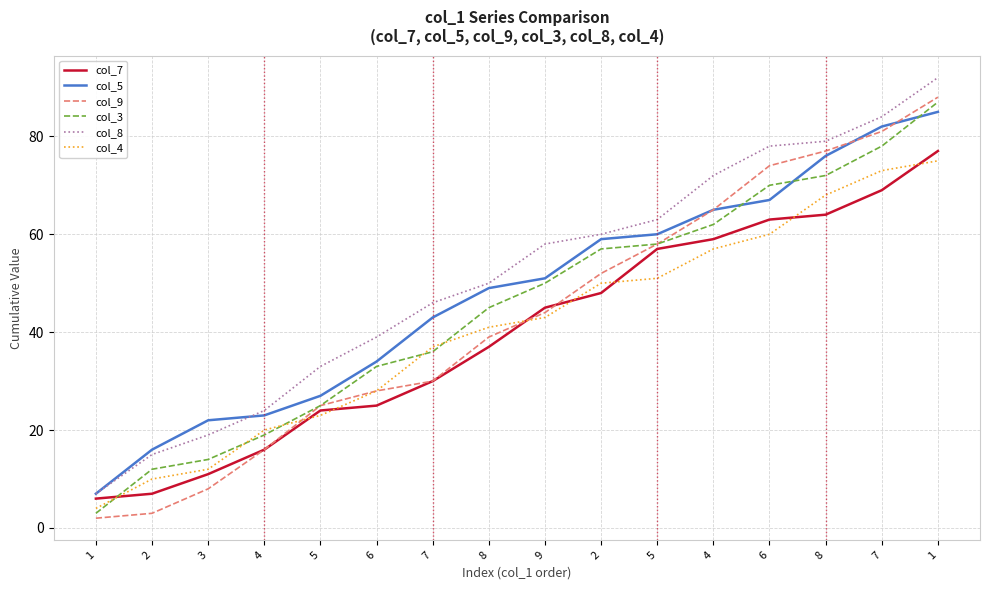

The col_4 series shows 44 at 7. True or false?

False